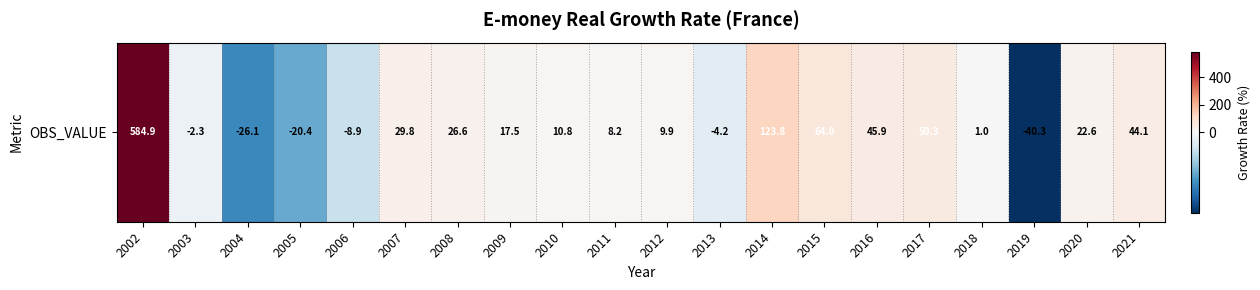

True or false: the data shows 72.7 at 2016.

False